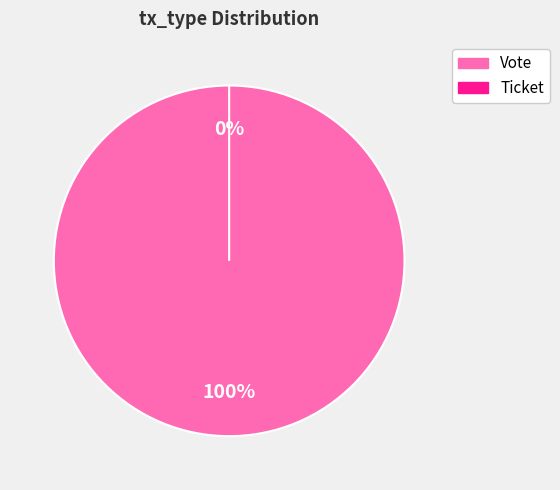

How many slices are in this pie chart?

2